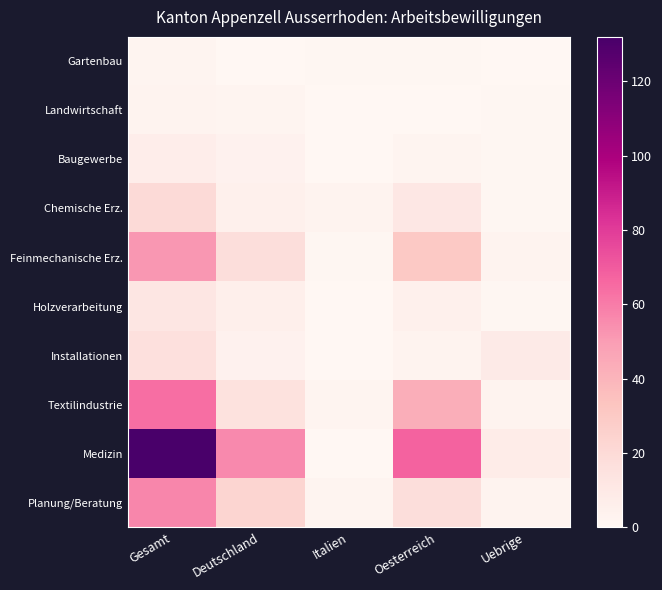

Which series has the largest total across all categories?

Medizin